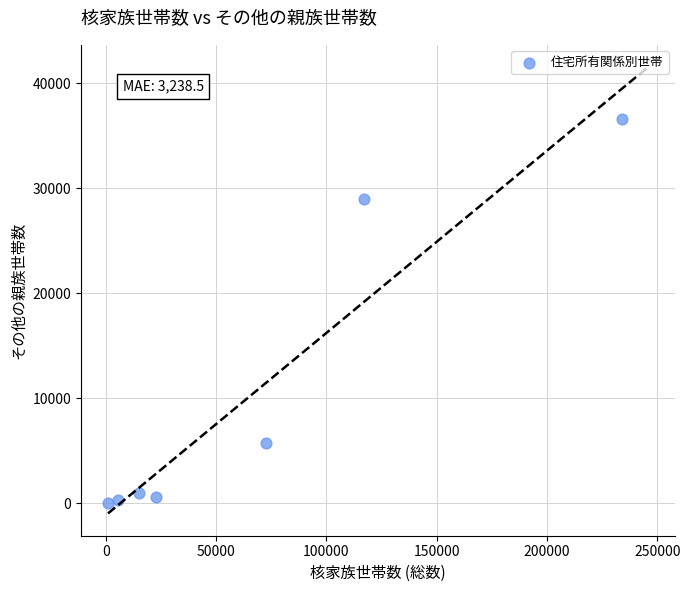

What Y value in the scatter plot is closest to 18311?

28985